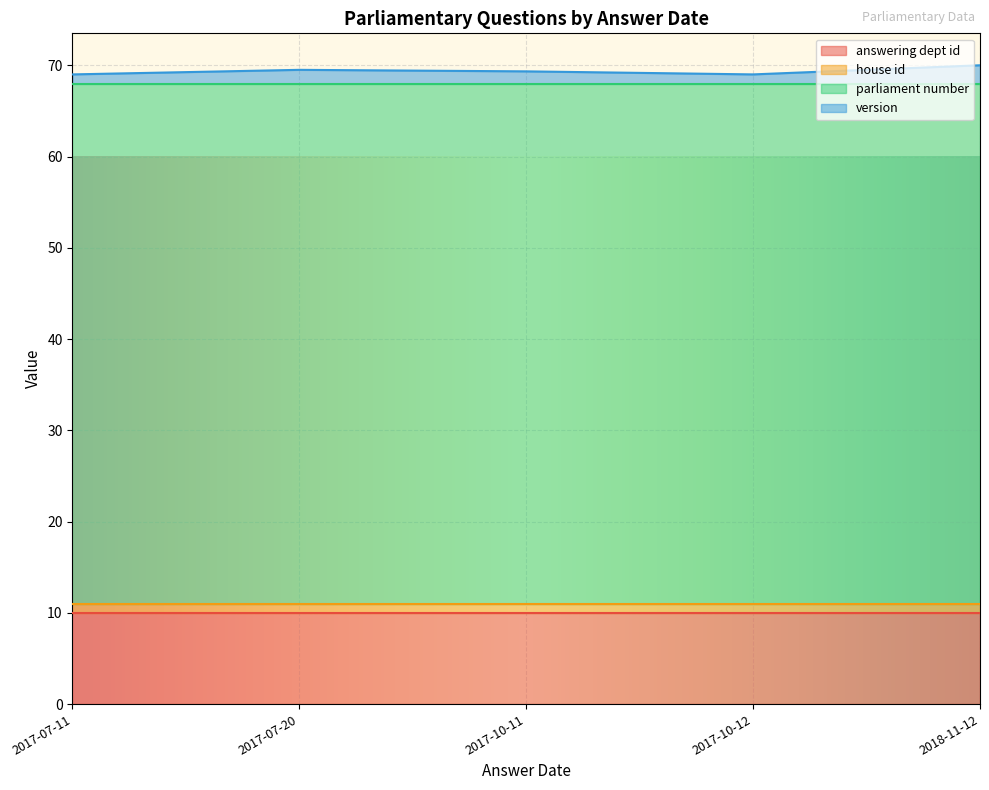

How many lines are shown in the chart?

4